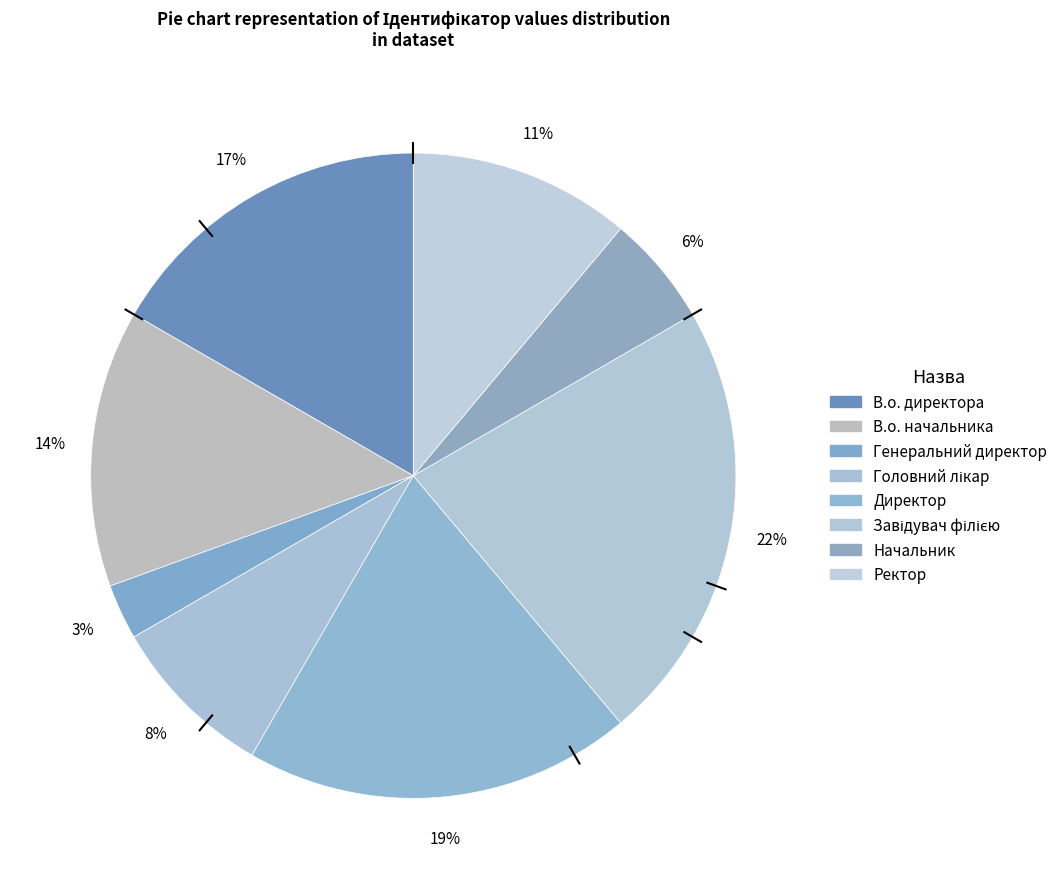

What percentage do Директор and Генеральний директор together represent?

22.2%